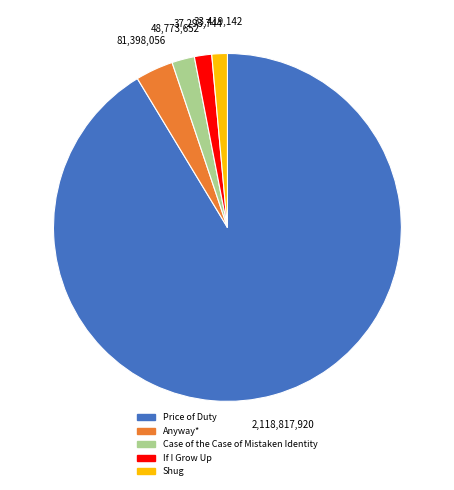

Is the sum of Shug and Case of the Case of Mistaken Identity greater than half?

No